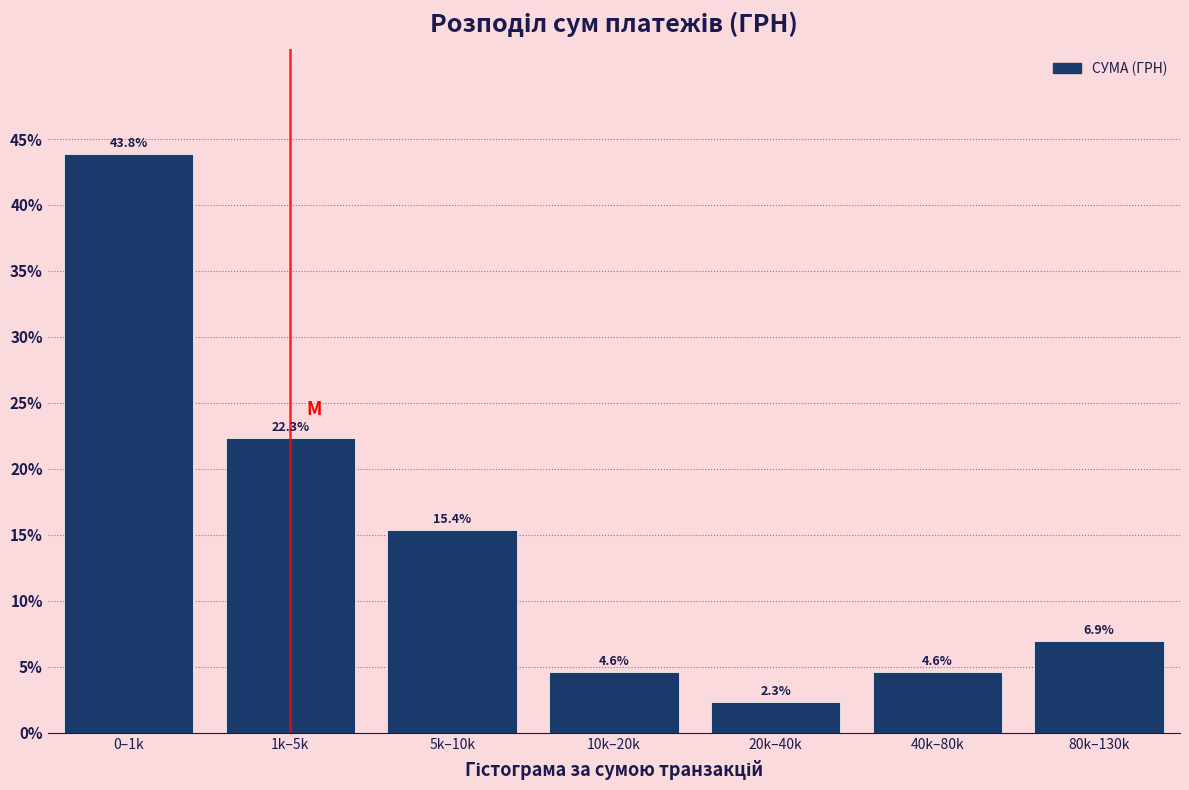

Reading left to right, what are all the values shown in this chart?

43.8	22.3	15.4	4.6	2.3	4.6	6.9